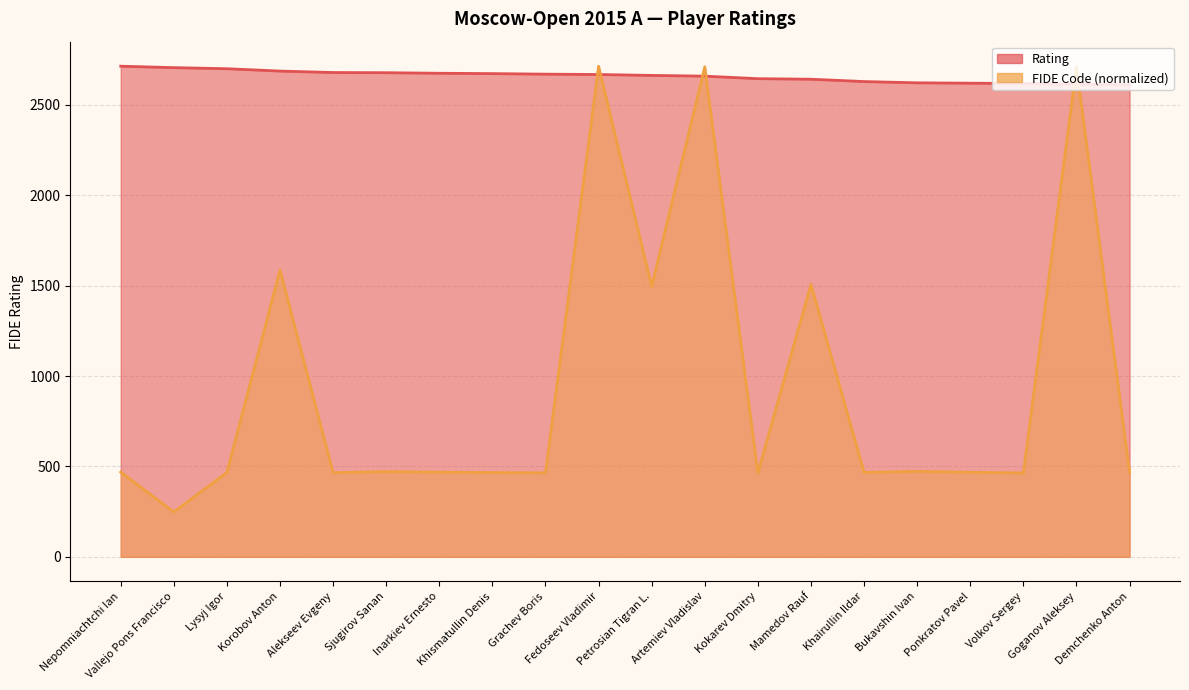

What position from the left is Ponkratov Pavel?

17